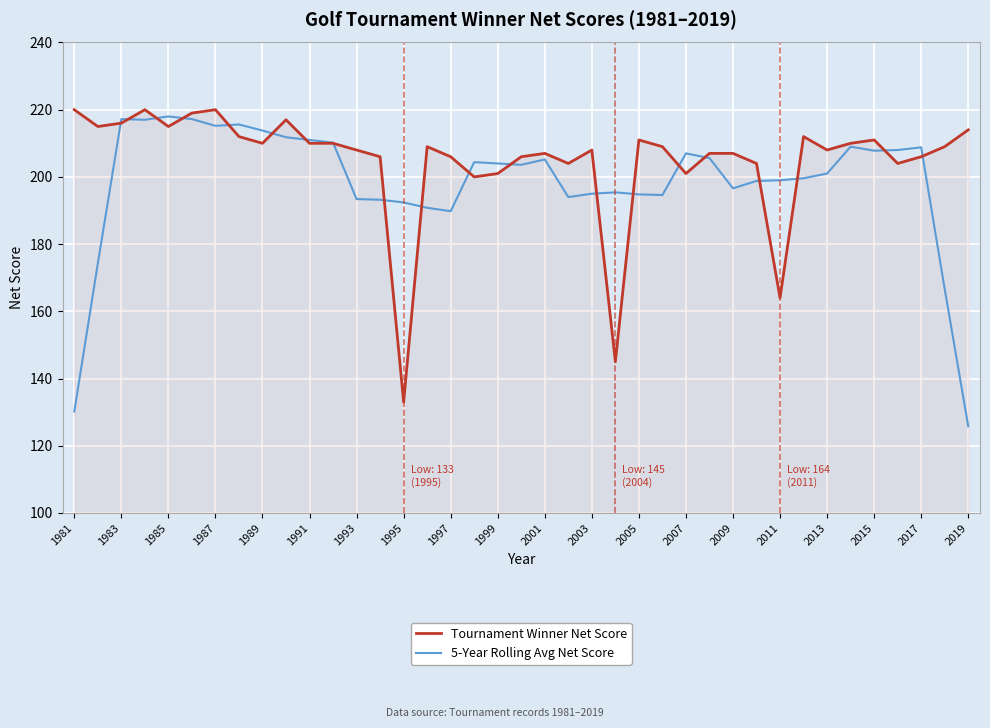

What is the maximum value shown in the chart?

220.0